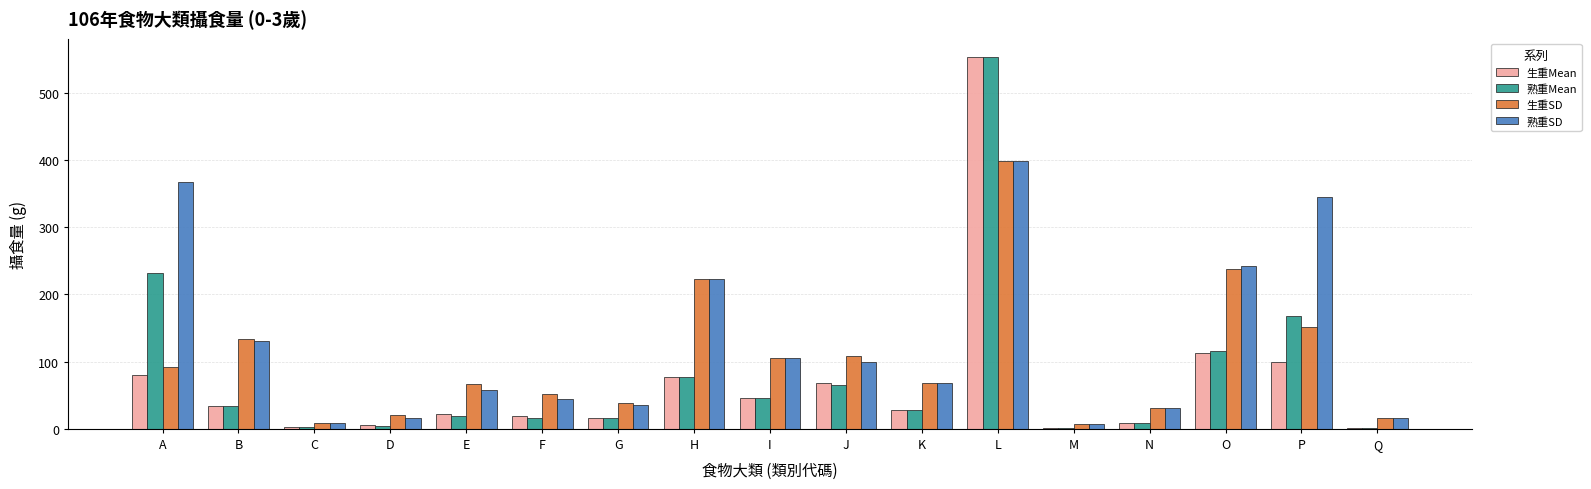

What is the sum of the 熟重SD values at J and G?

135.5